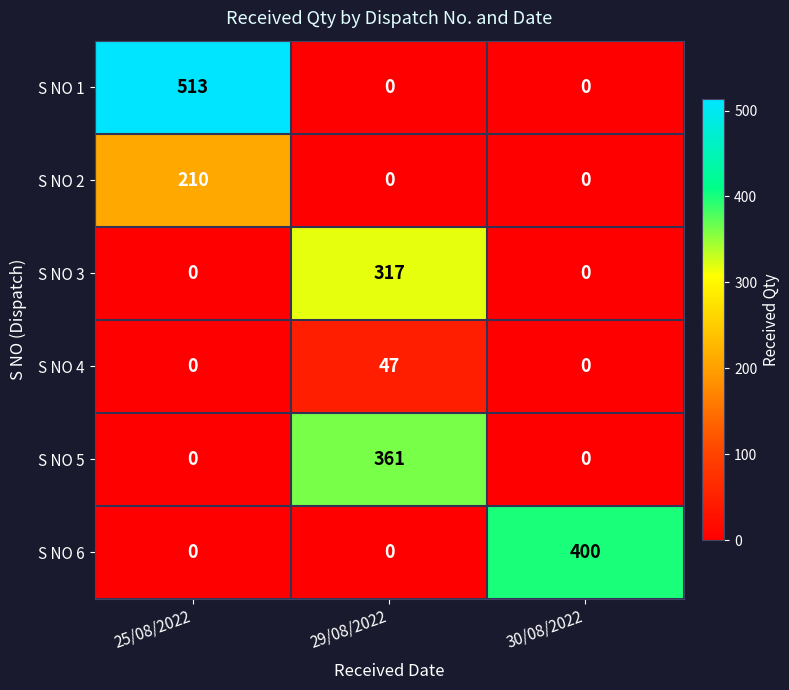

Count the S NO 5 values in the range 0 to 361.

3